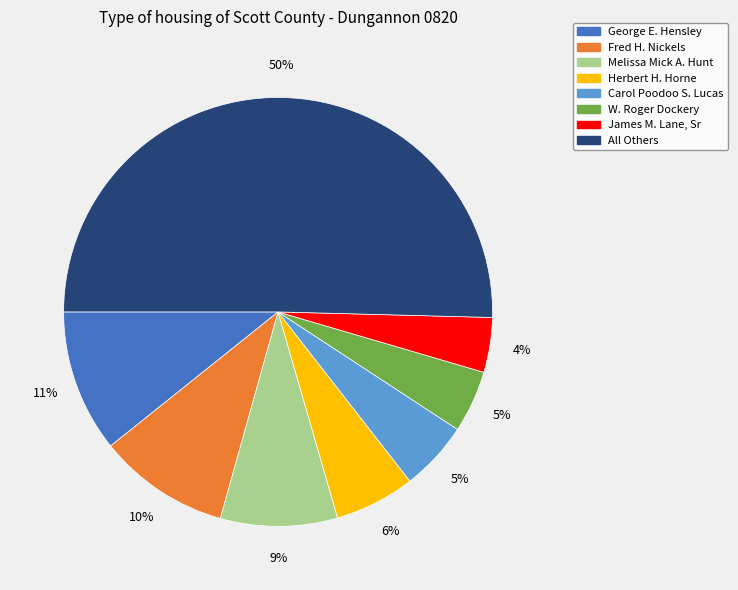

How many segments does this pie chart have?

8